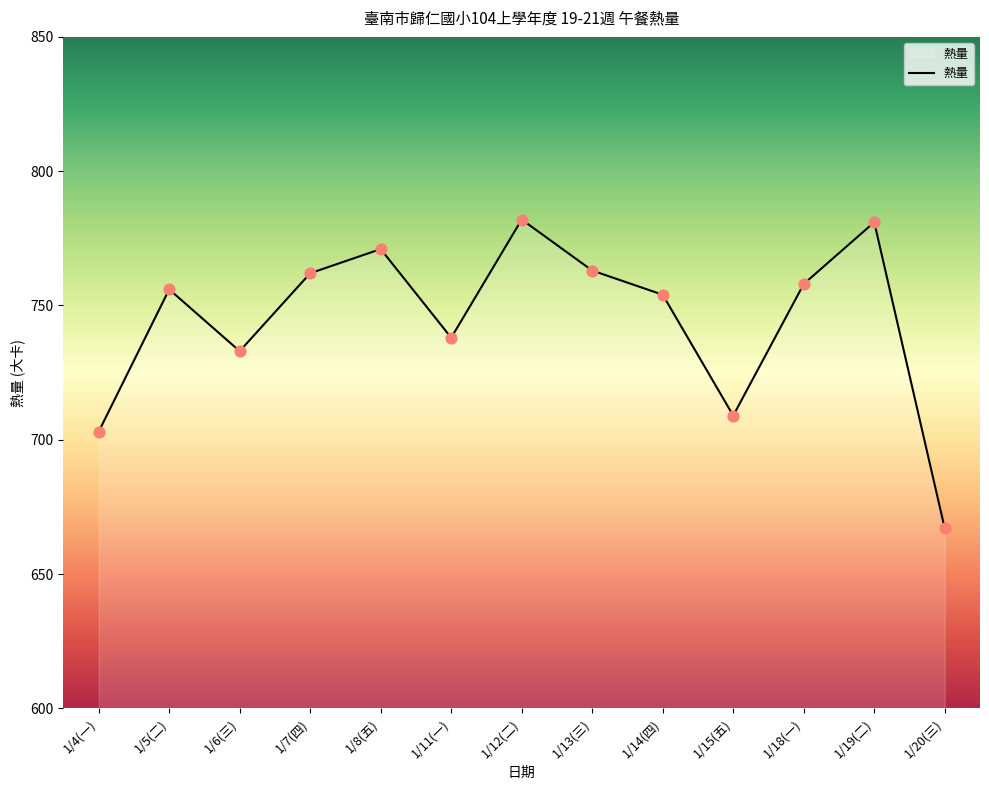

What is the change in value from 1/7(四) to 1/19(二)?

+19